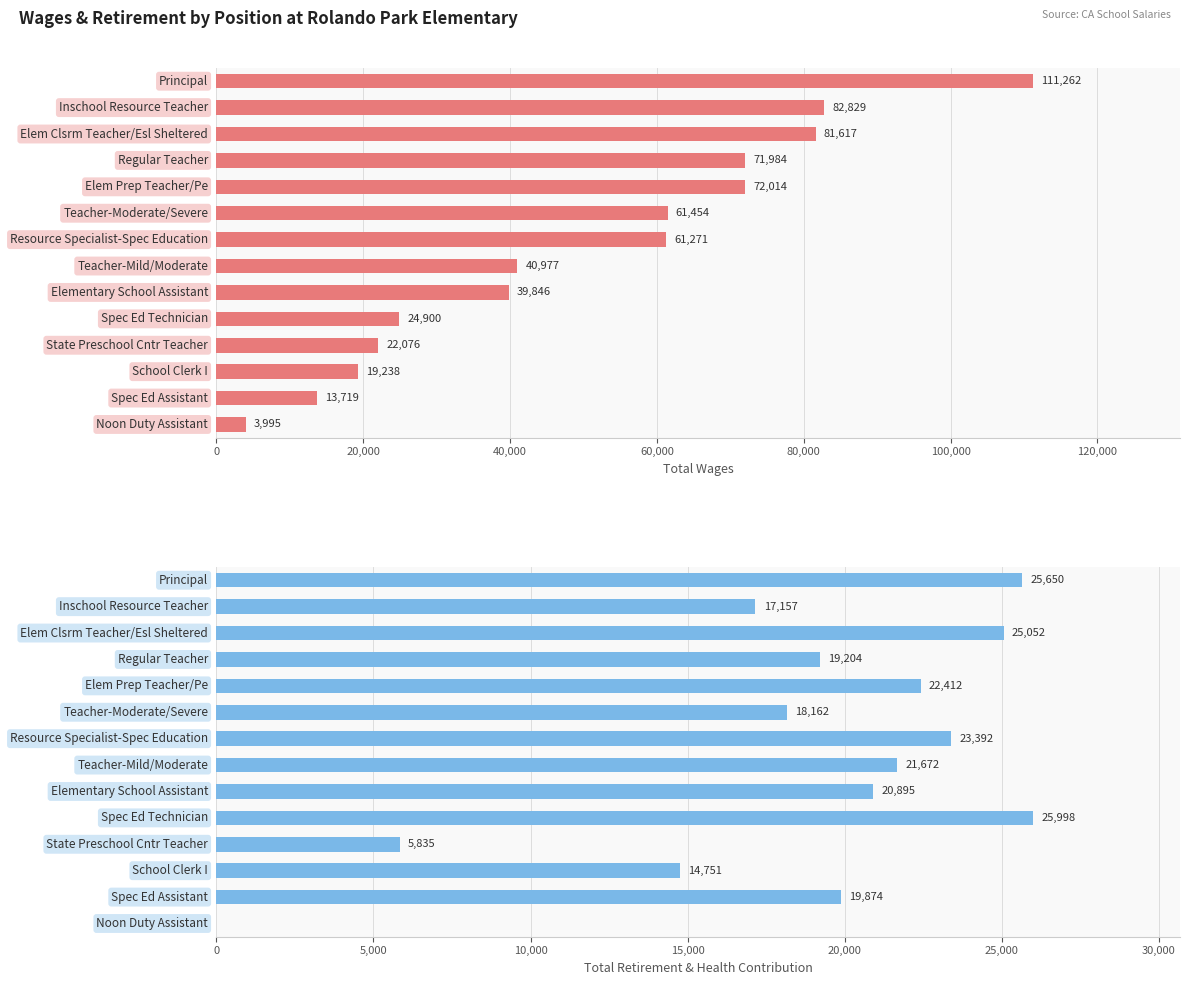

Which series has the largest range (max minus min)?

Total Wages